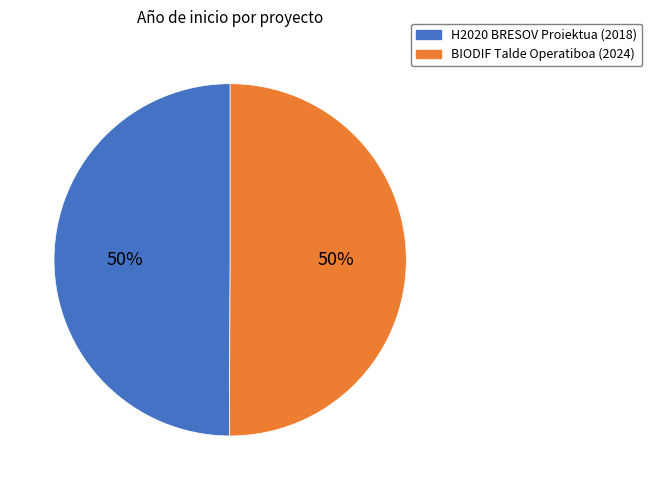

Approximately how many times larger is the value at BIODIF Talde Operatiboa compared to H2020 BRESOV Proiektua?

1.0